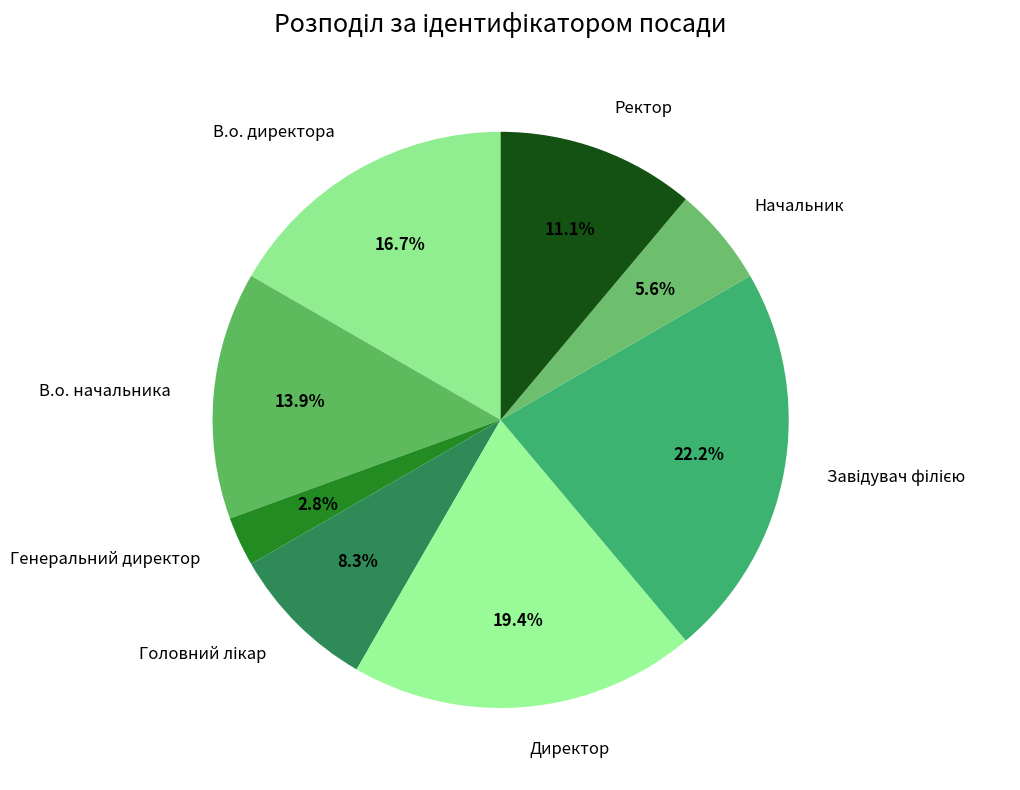

Is Директор the majority of the pie?

No